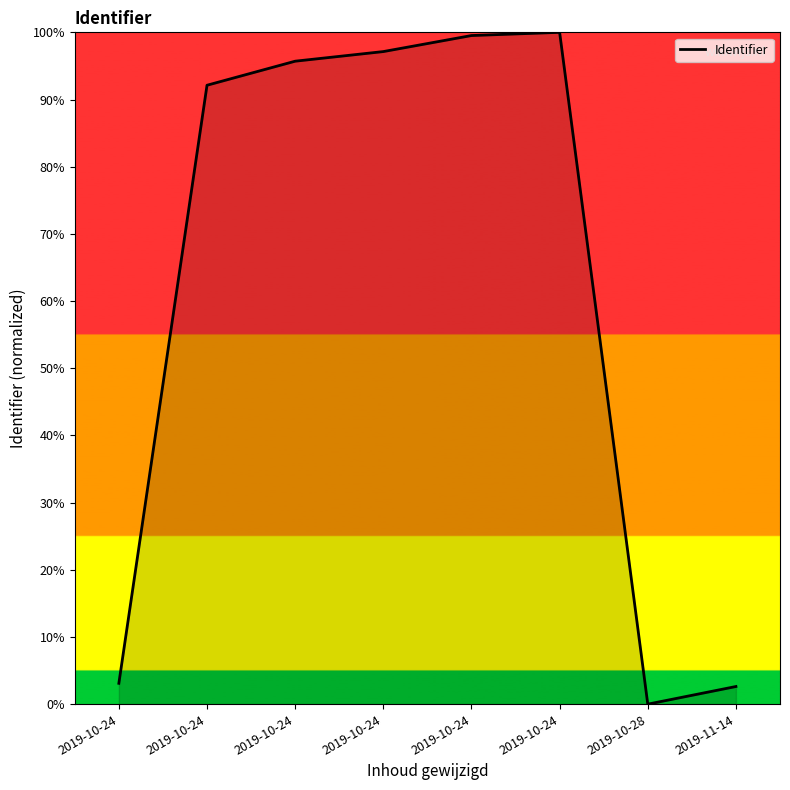

How many lines are shown in the chart?

1